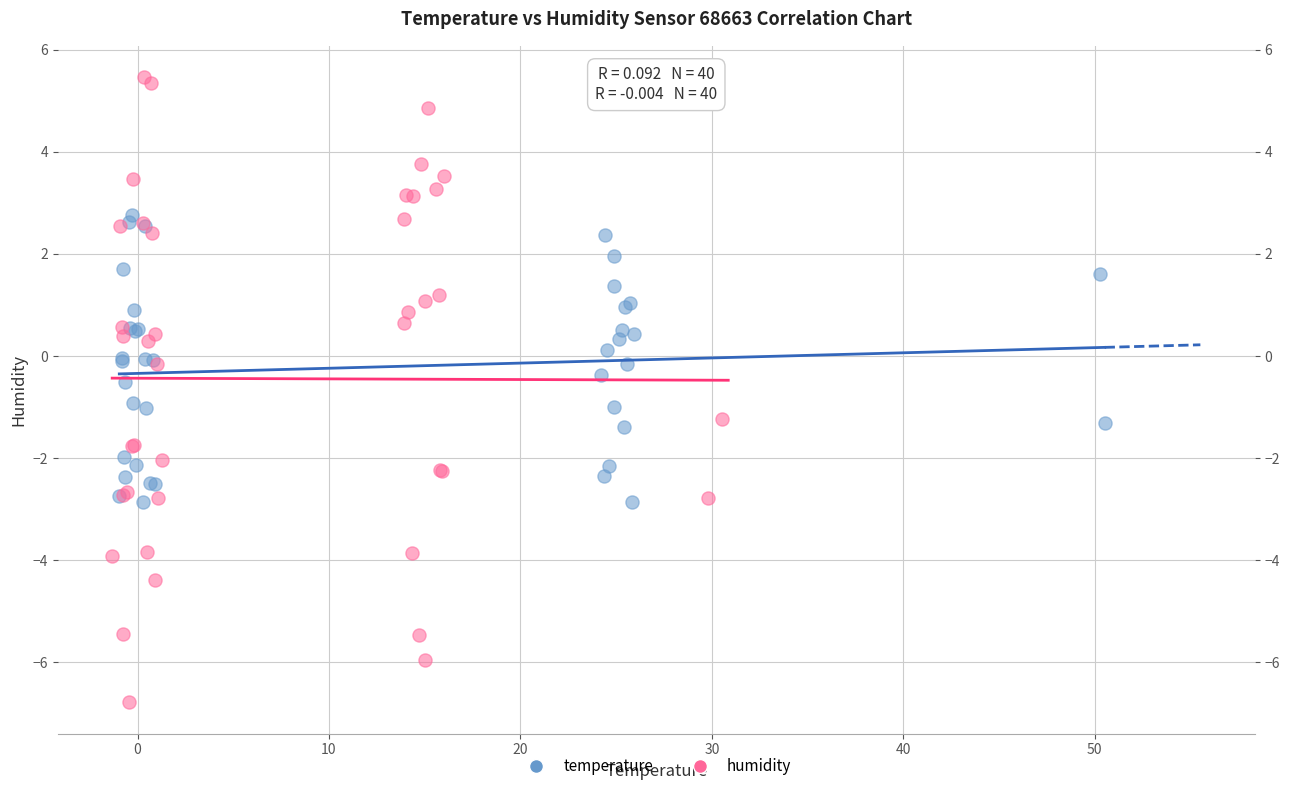

Which series contains the lowest Y value?

humidity